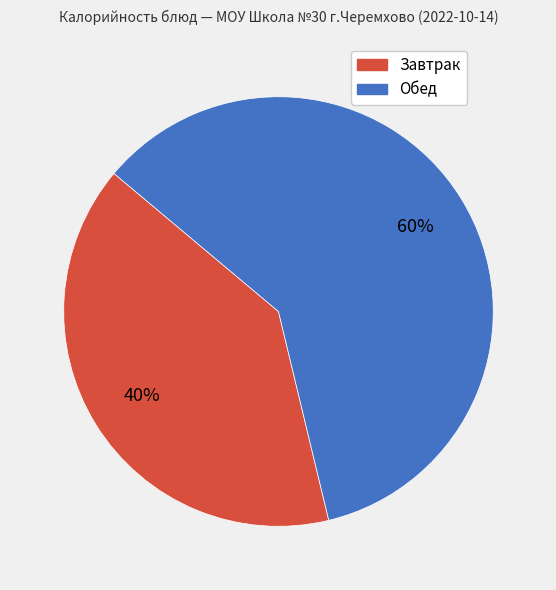

Count the number of slices in the pie.

2